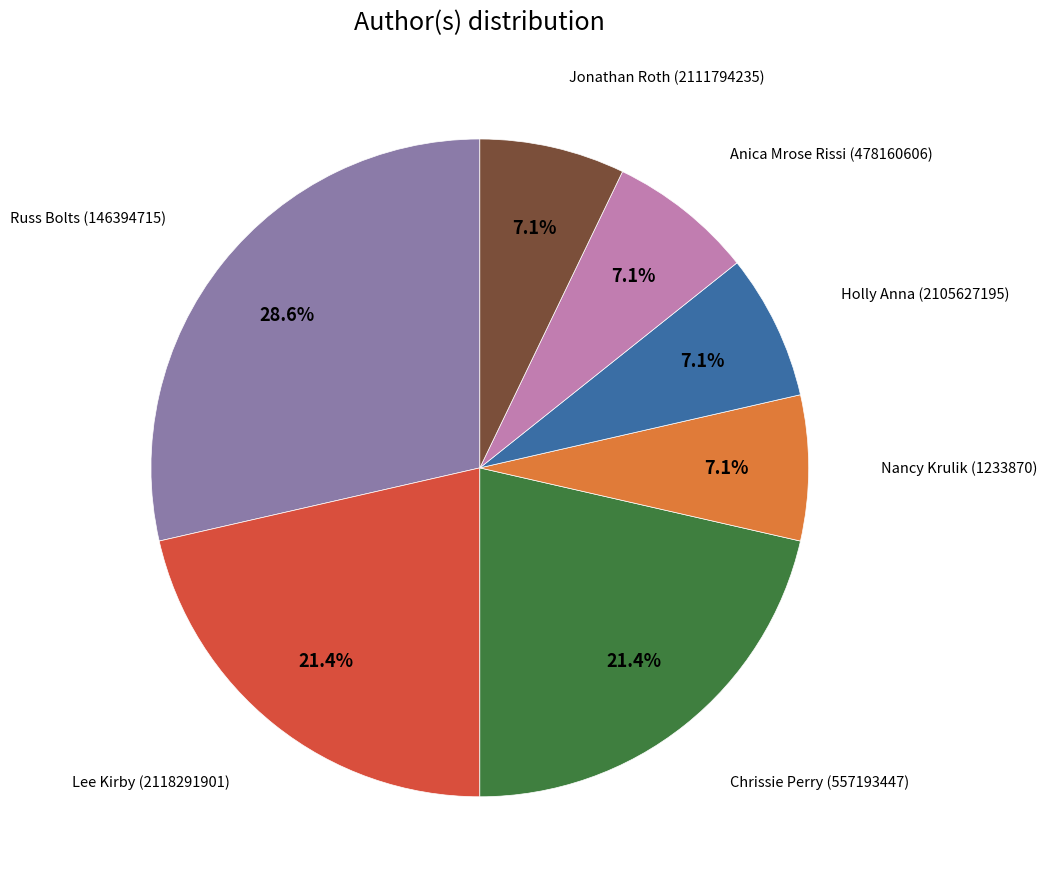

Does any single category account for the majority?

No